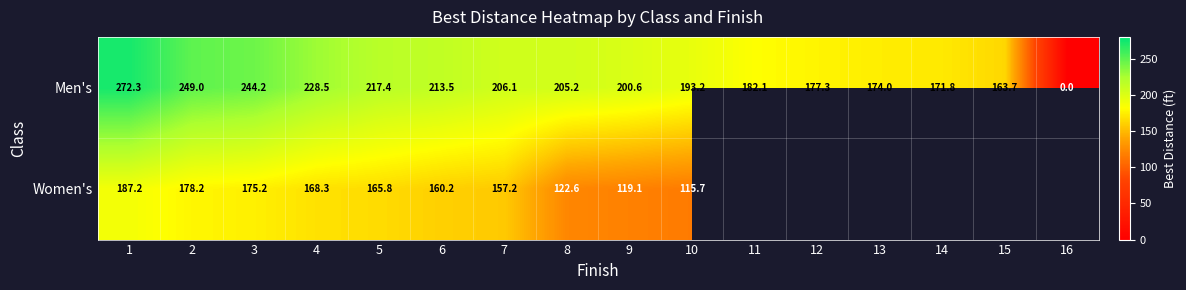

What is the approximate value of Men's at 2?

249.0